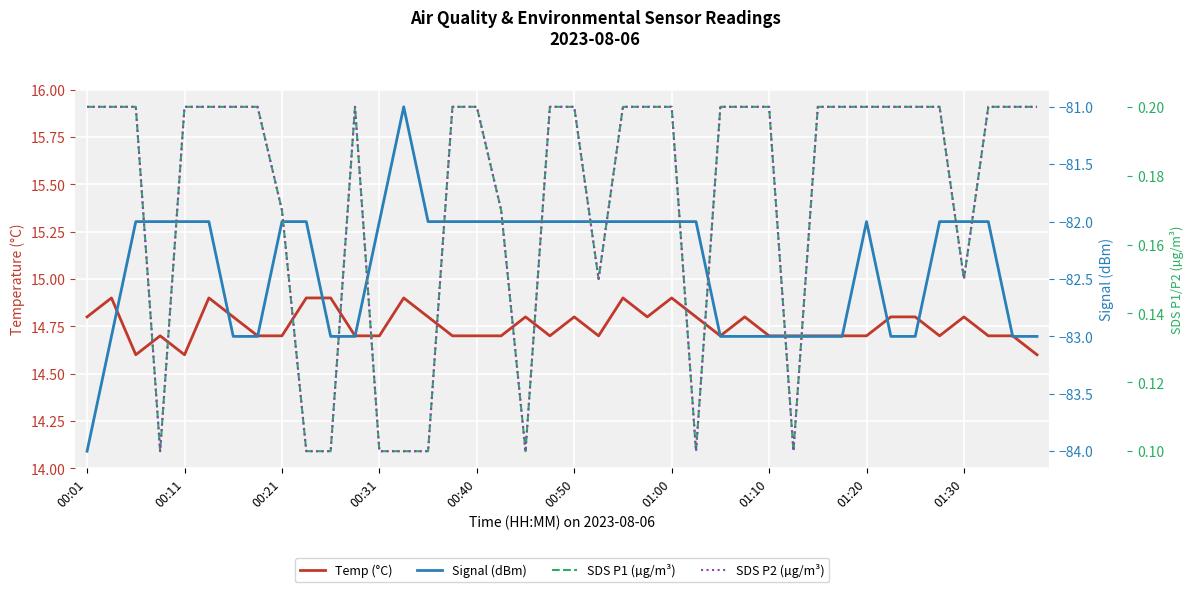

What is the lowest value of the SDS P2 (µg/m³) series?

0.1